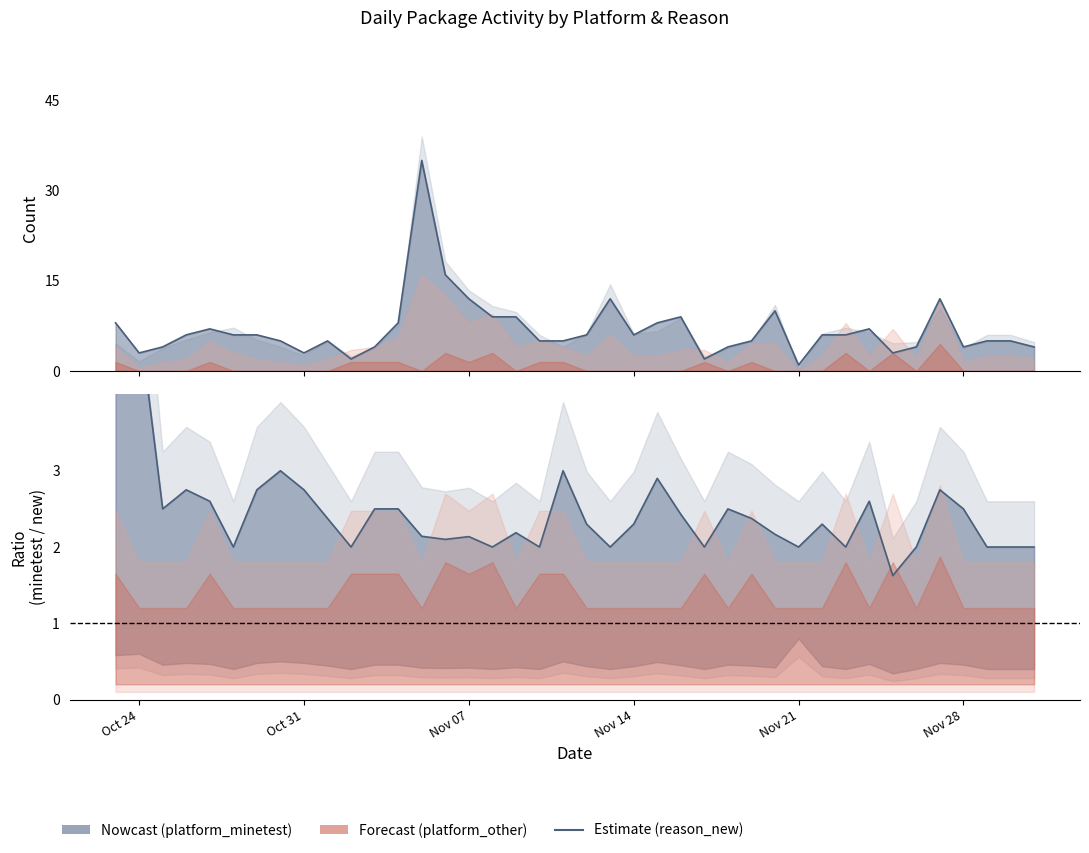

What is the difference between the highest and lowest values at 2022-11-15?

8